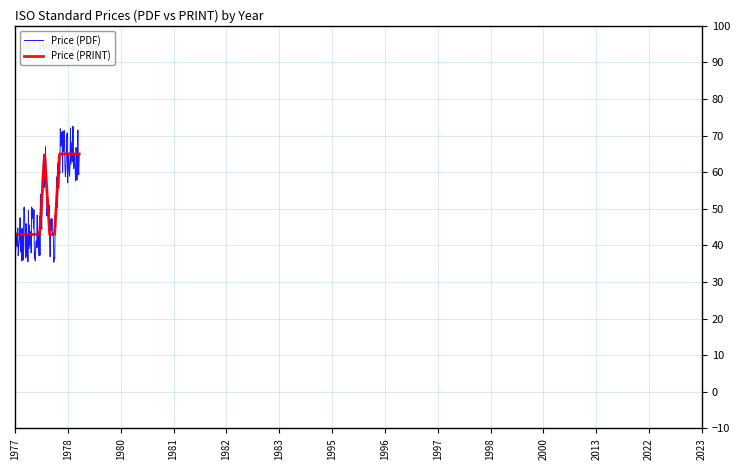

What is the highest value of the Price (PDF) series?

72.5